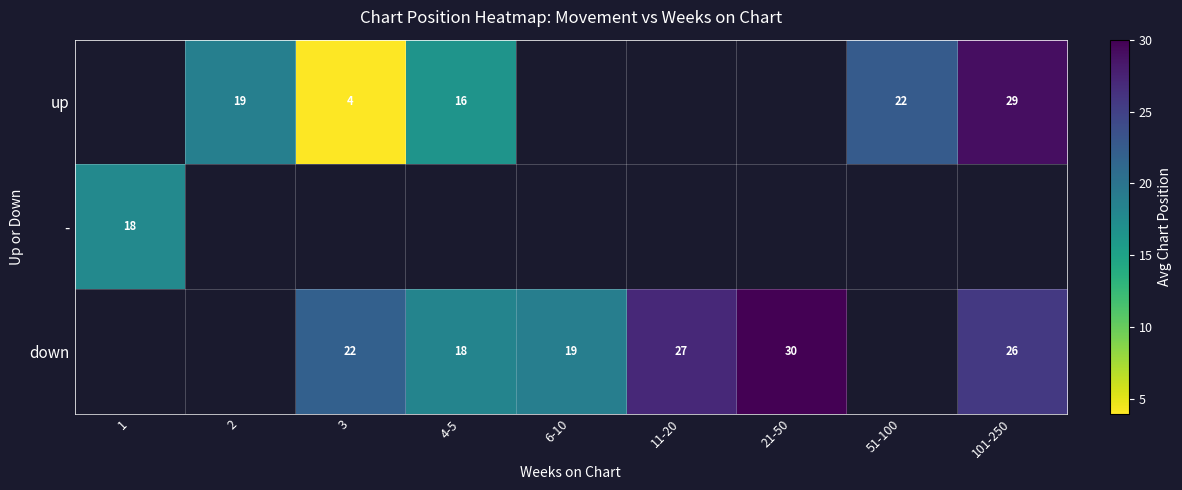

Which category has the highest value across all series?

21-50